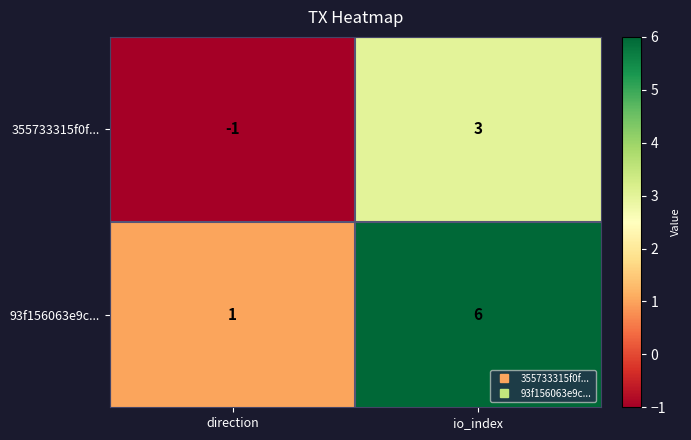

What is the difference between the maximum and minimum values in the 355733315f0f... series?

4